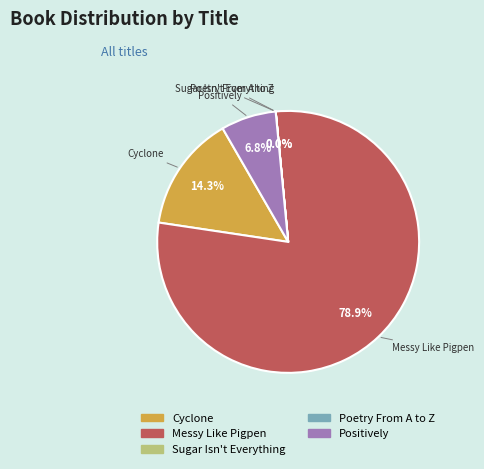

Which category has the biggest portion of the pie?

Messy Like Pigpen